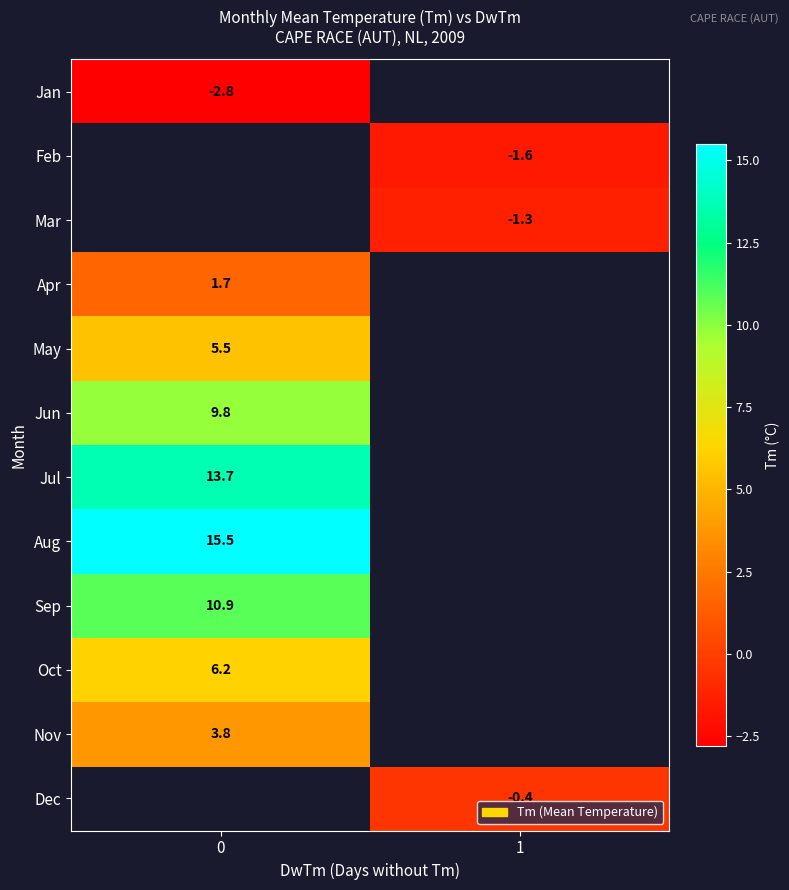

Is it true that Mar equals -0.5 at 1?

False